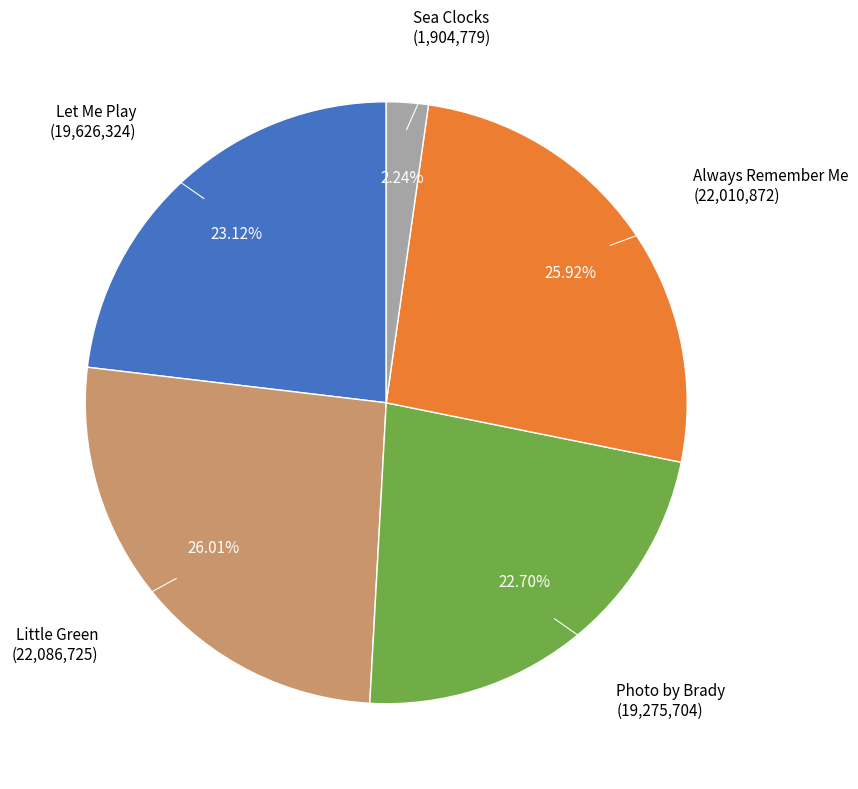

Does Little Green account for over 50% of the chart?

No